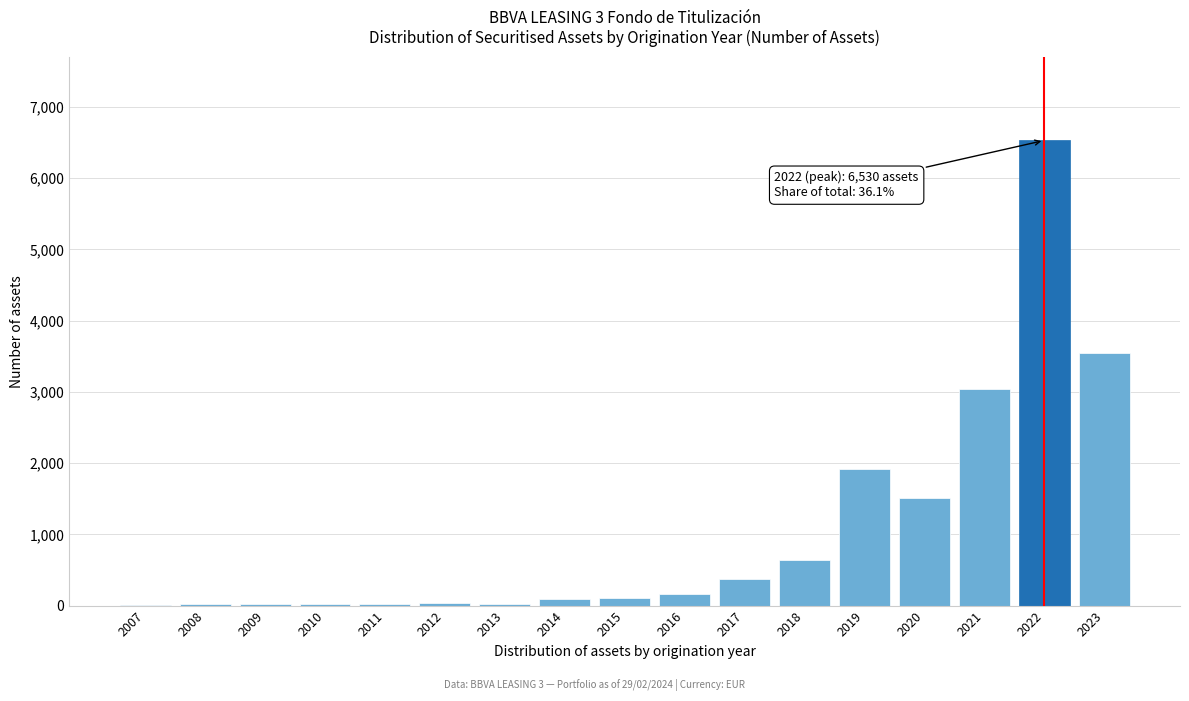

What is the greatest value displayed?

6530